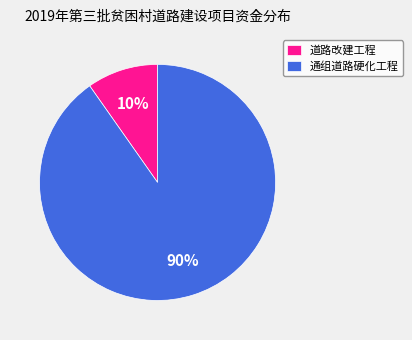

The 通组道路硬化工程 slice represents 99% of the pie. True or false?

False